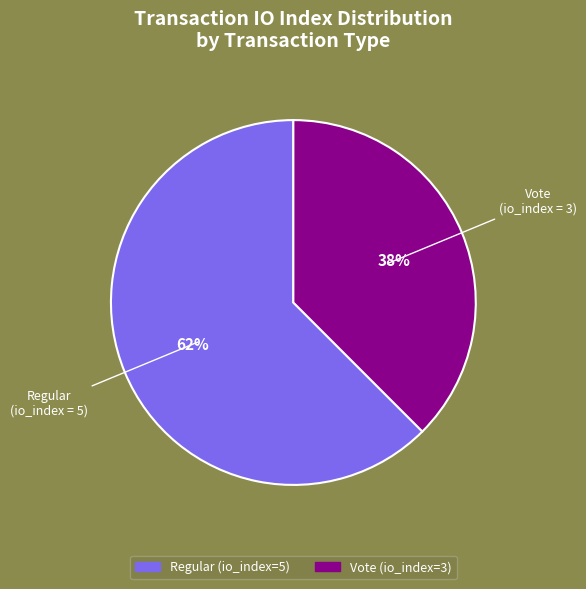

What percentage is the Regular (io_index=5) slice, to the nearest percent?

62%